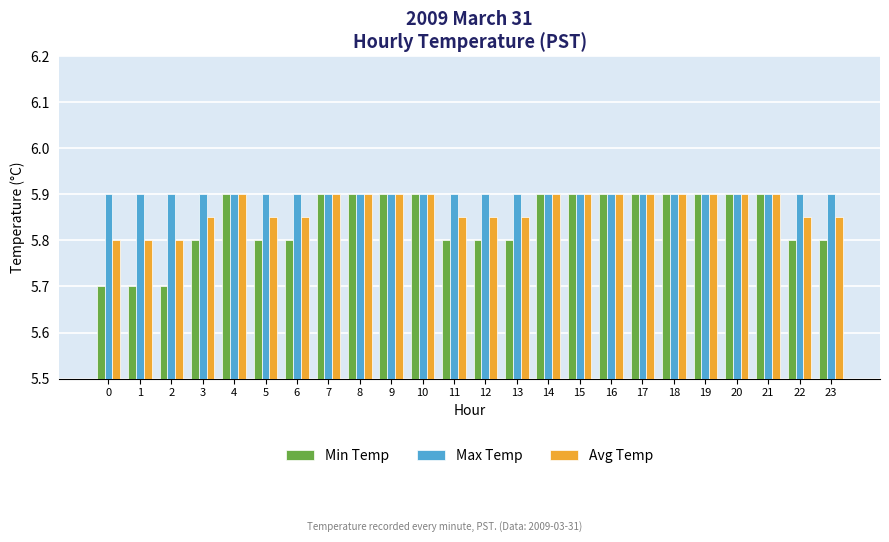

What is the total value across all series at 20?

17.7